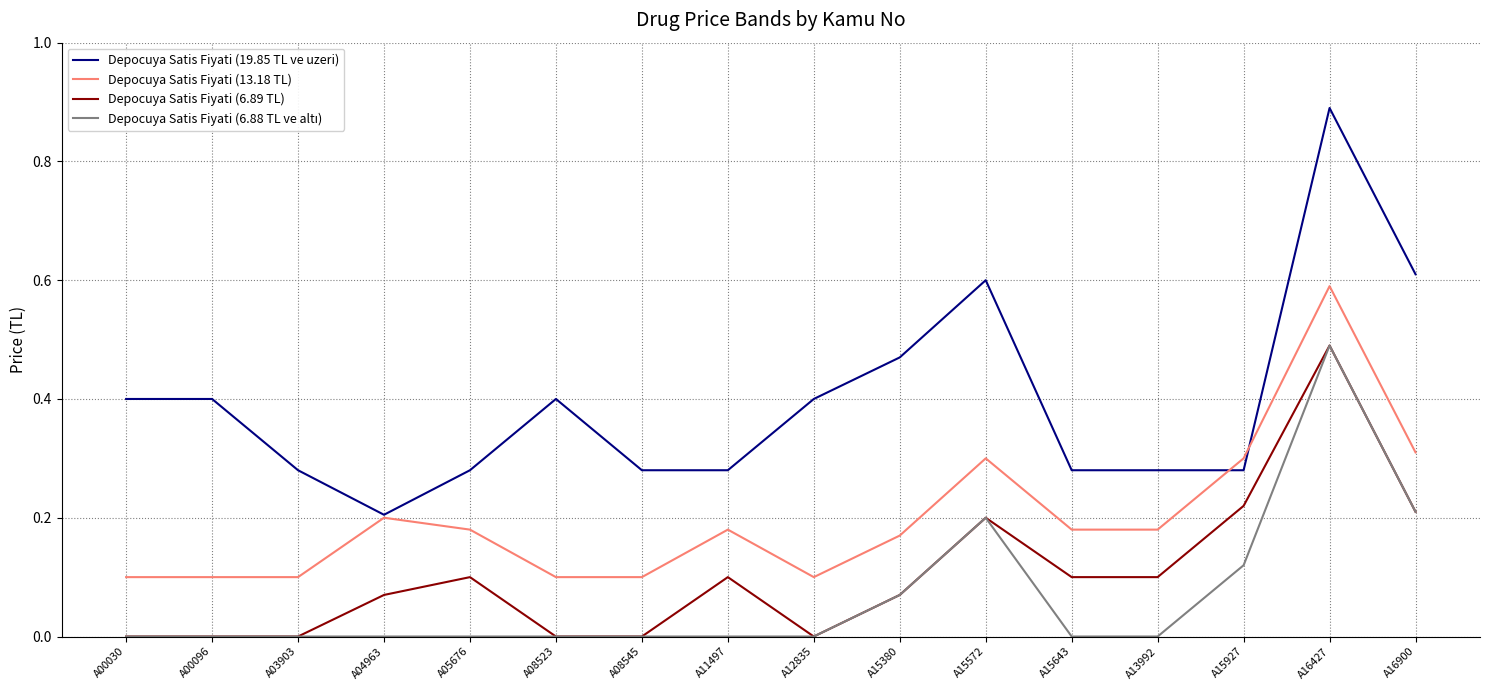

True or false: Depocuya Satis Fiyati (19.85 TL ve uzeri) and Depocuya Satis Fiyati (6.89 TL) cross at least once.

False